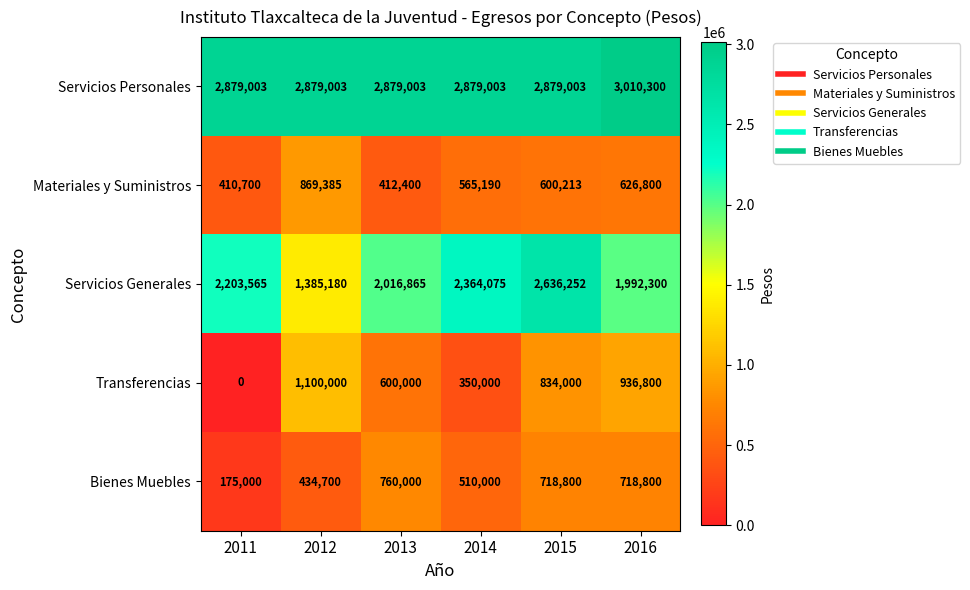

Is it true that Servicios Personales equals 2879003 at 2012?

True